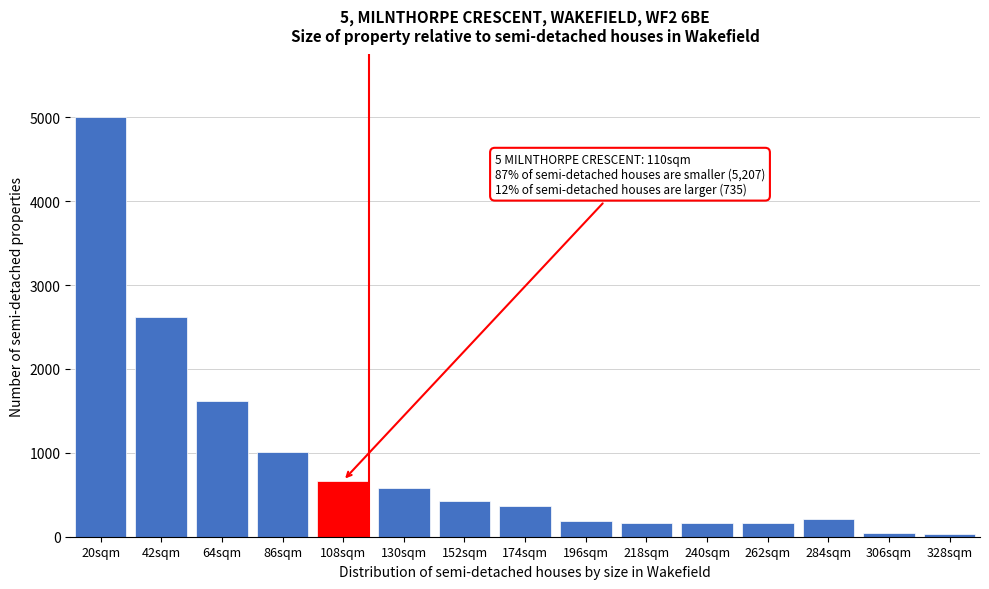

Which label corresponds to the largest value in the chart?

20sqm